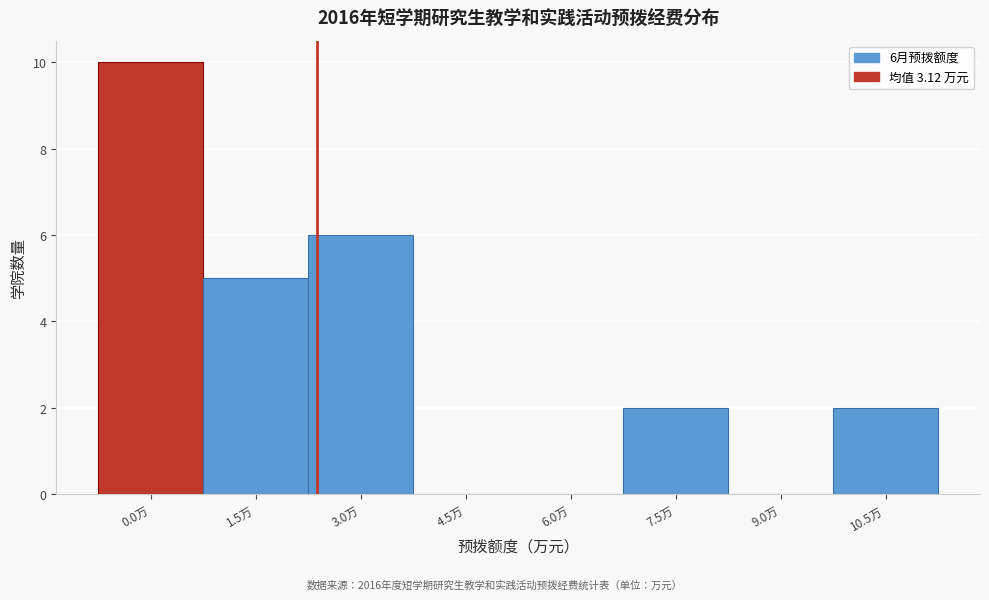

Reading right to left, what are all the values shown in this chart?

10.5万=2	9.0万=0	7.5万=2	6.0万=0	4.5万=0	3.0万=6	1.5万=5	0.0万=10